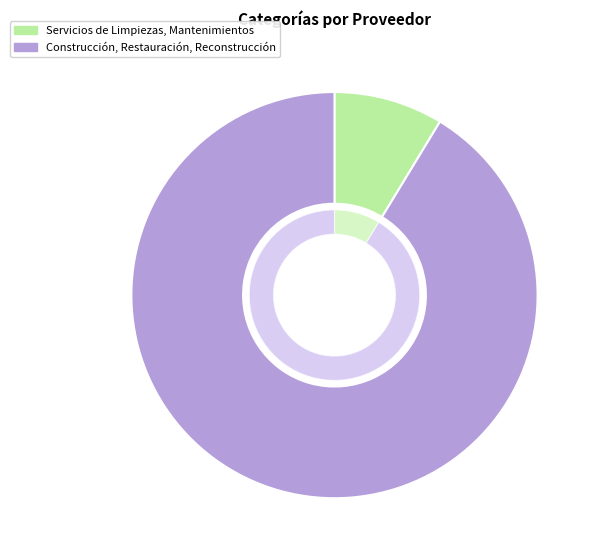

What is the ratio of the value at Servicios de Limpiezas, Mantenimientos to the value at Construcción, Restauración, Reconstrucción?

0.1